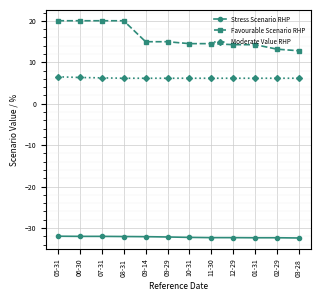

What is the label of the 8th point from the left?

11-30